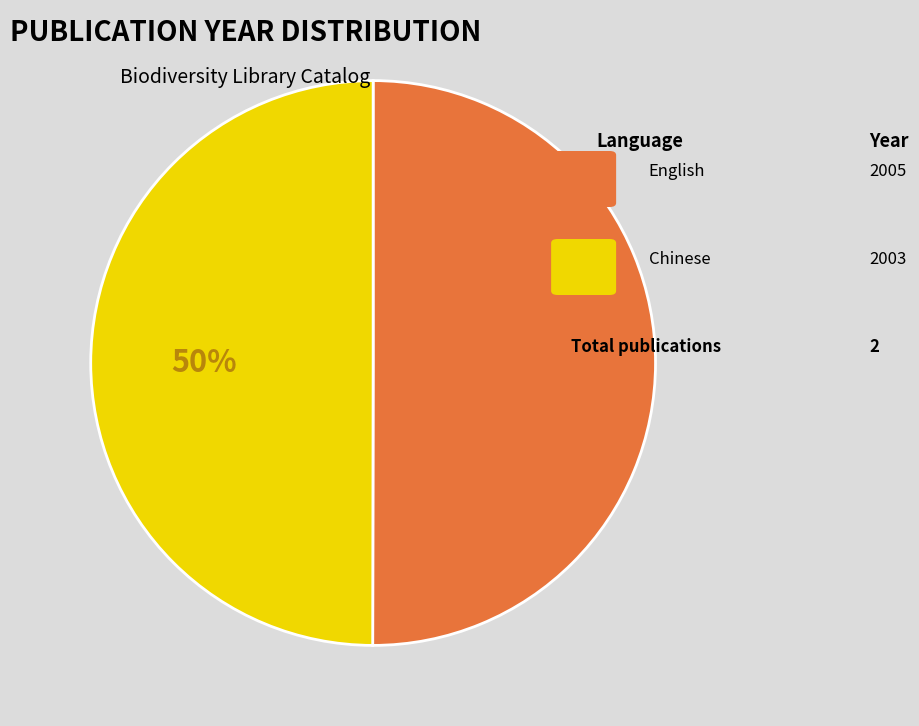

To the nearest percent, what is the average slice percentage?

50%